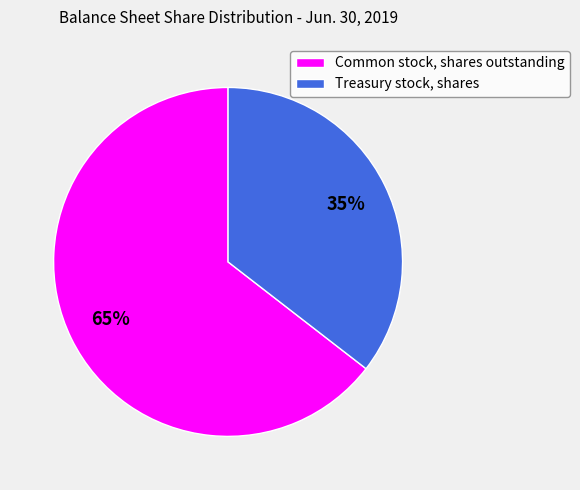

How many slices are in this pie chart?

2